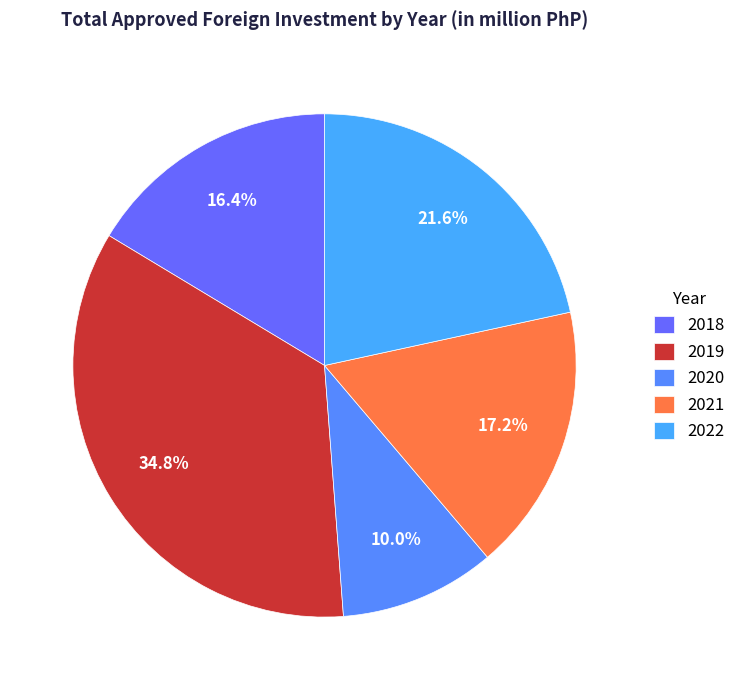

What percentage is the 2020 slice, to the nearest percent?

10%